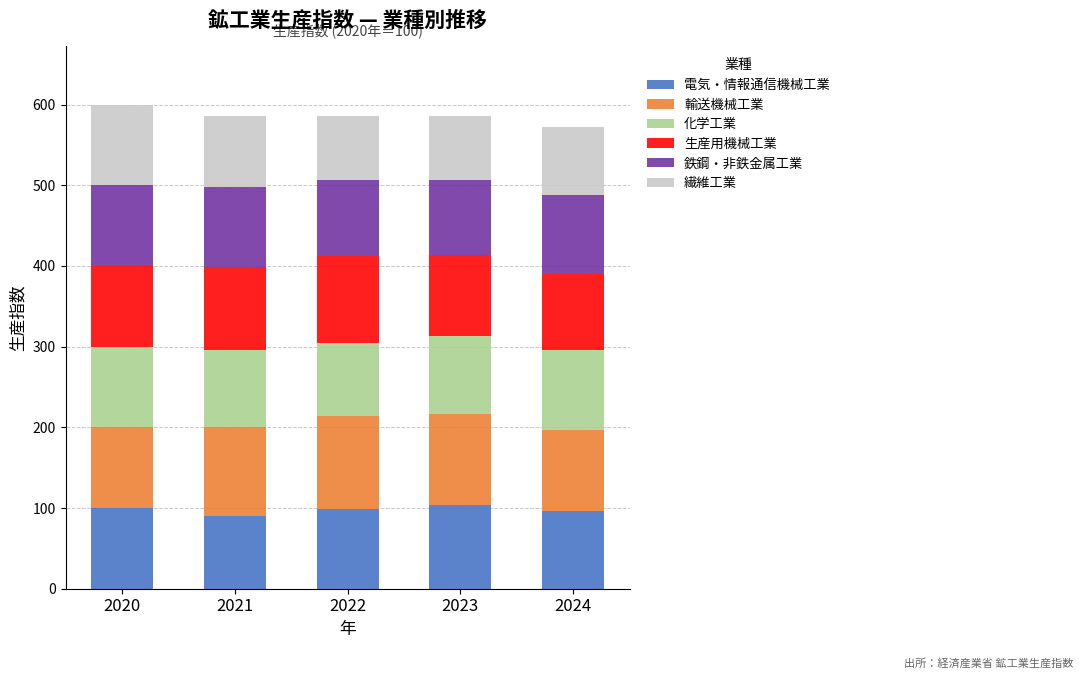

The value of 電気・情報通信機械工業 at 2024 is 26.9. True or false?

False